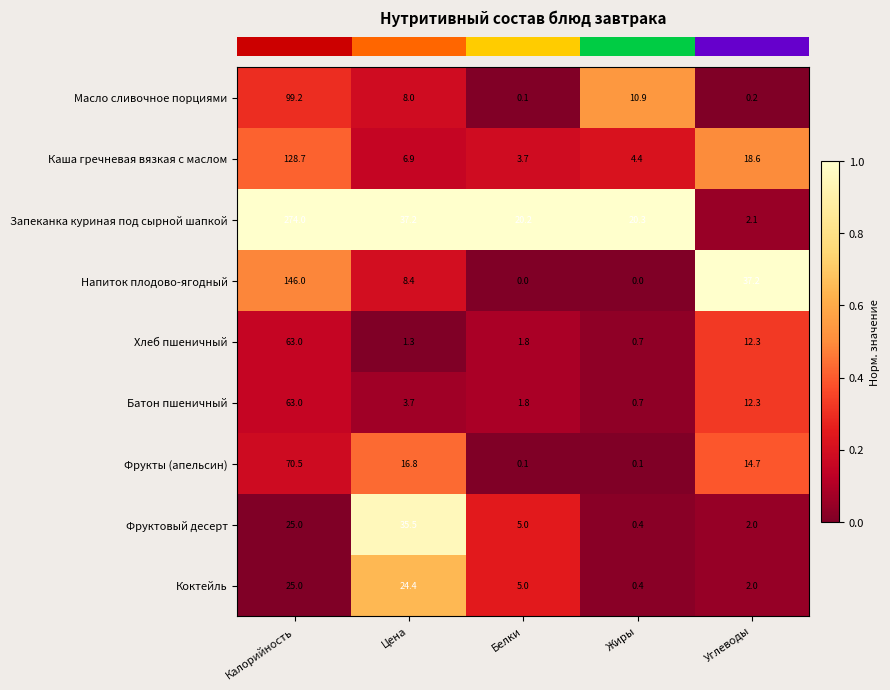

At how many categories does at least one series exceed 0?

5